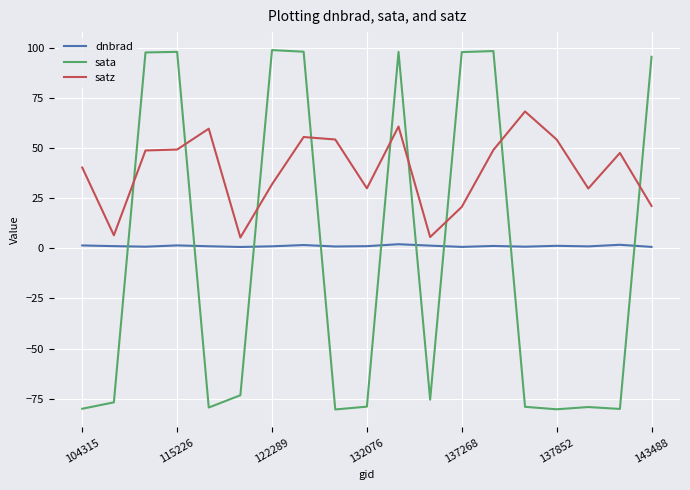

Which series has the largest range (max minus min)?

sata